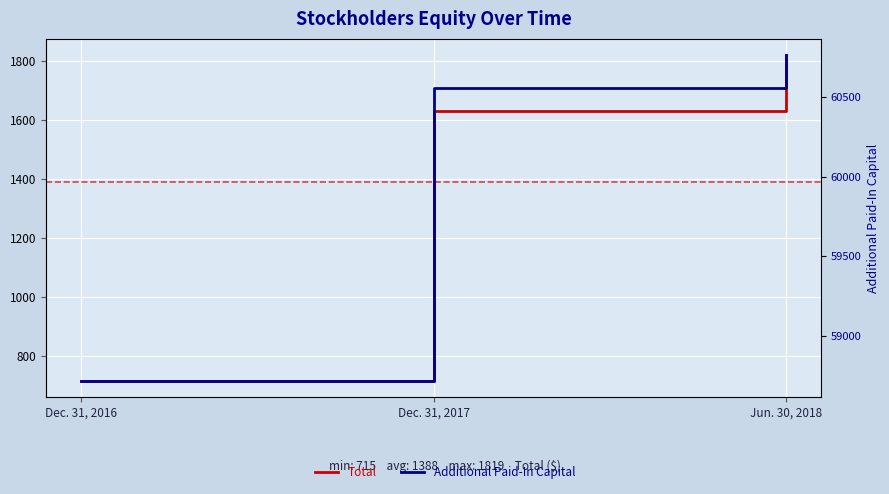

Is it true that Total equals 1002 at Jun. 30, 2018?

False